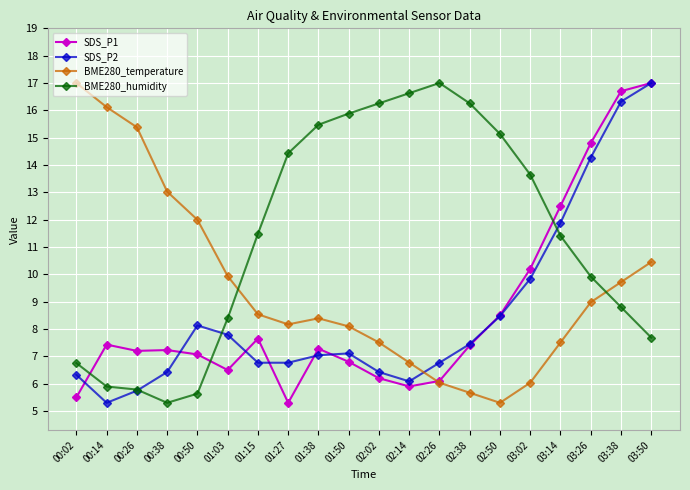

True or false: BME280_humidity and SDS_P1 cross at least once.

True